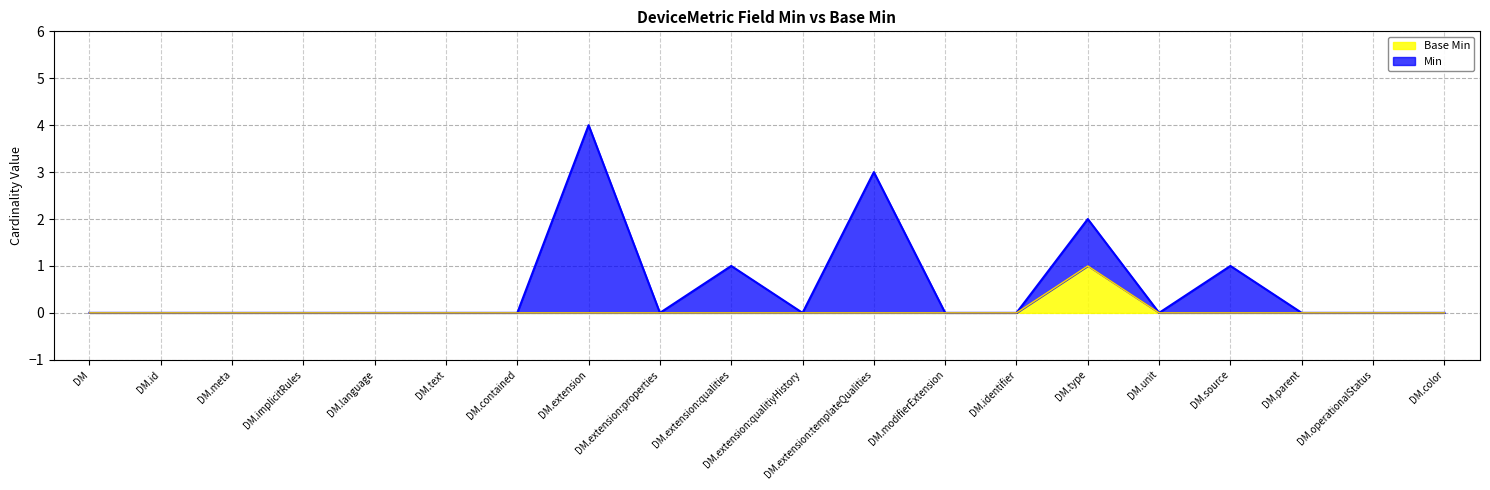

What are all the series names shown in the legend?

Base Min, Min